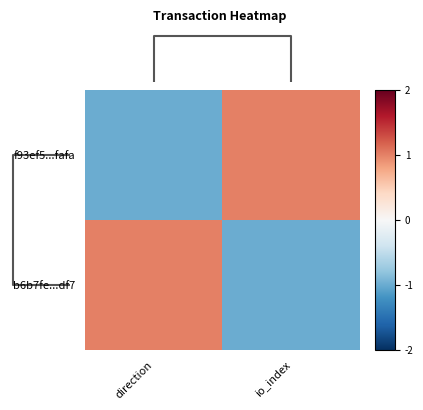

Reading left to right, list all the values displayed in this chart.

f93ef5...fafa: direction=-1	io_index=1
b6b7fe...df7: direction=1	io_index=-1